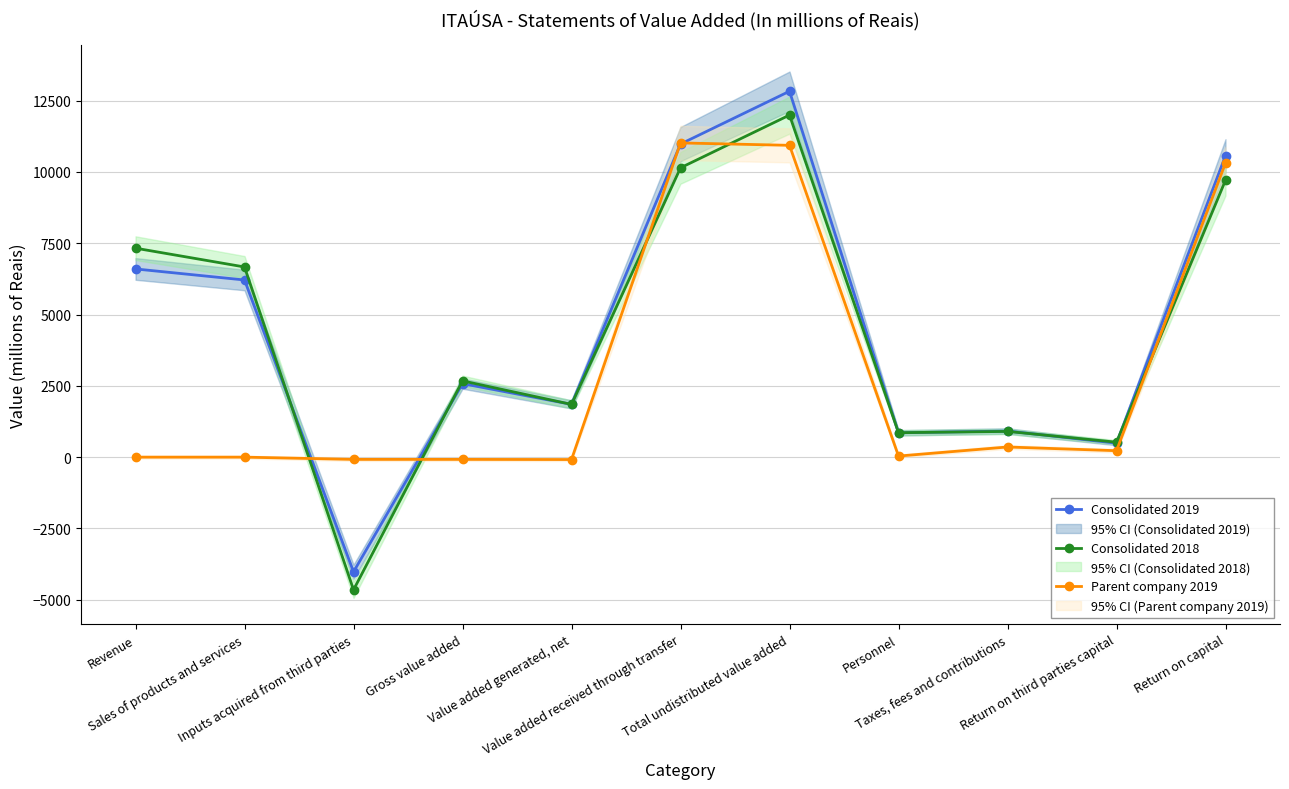

Does the chart have visible grid lines?

Yes